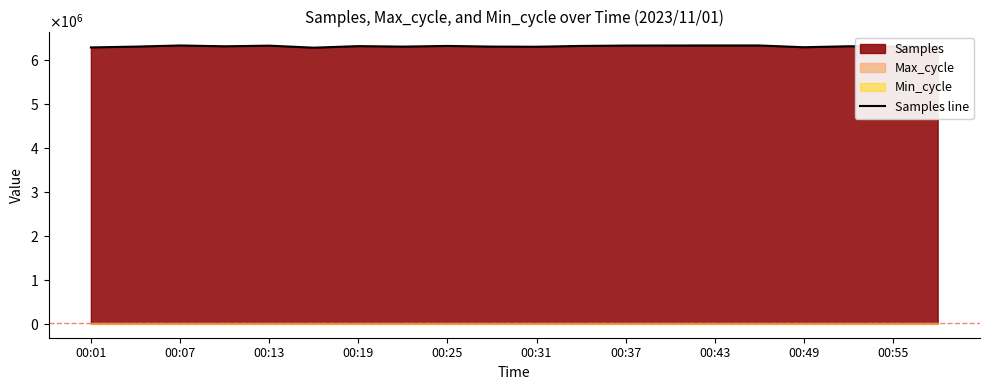

Which has a higher value, 00:37 or 00:31?

00:37